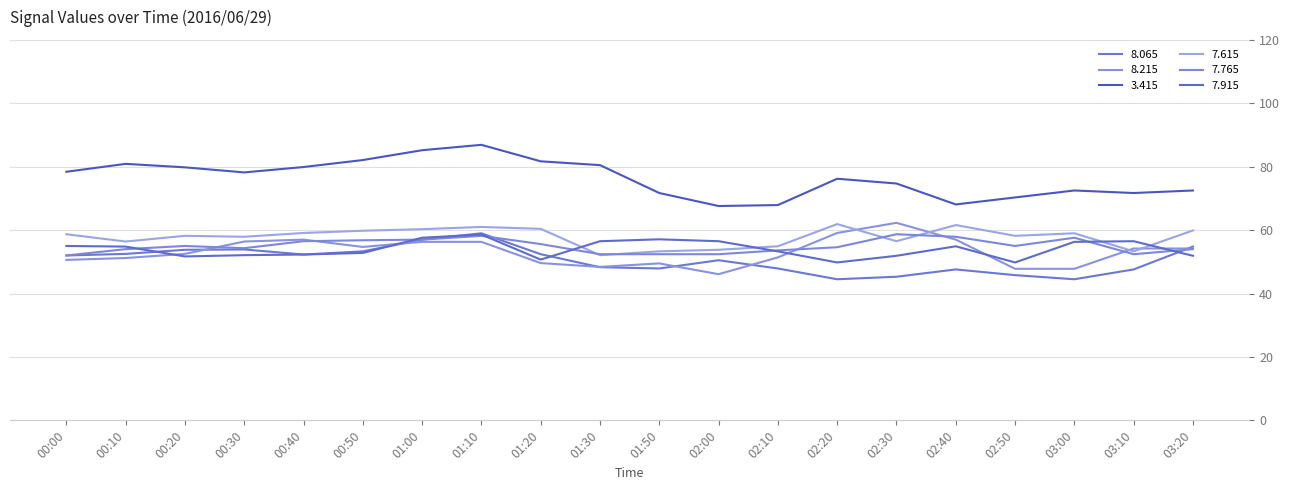

How many lines are shown in the chart?

6